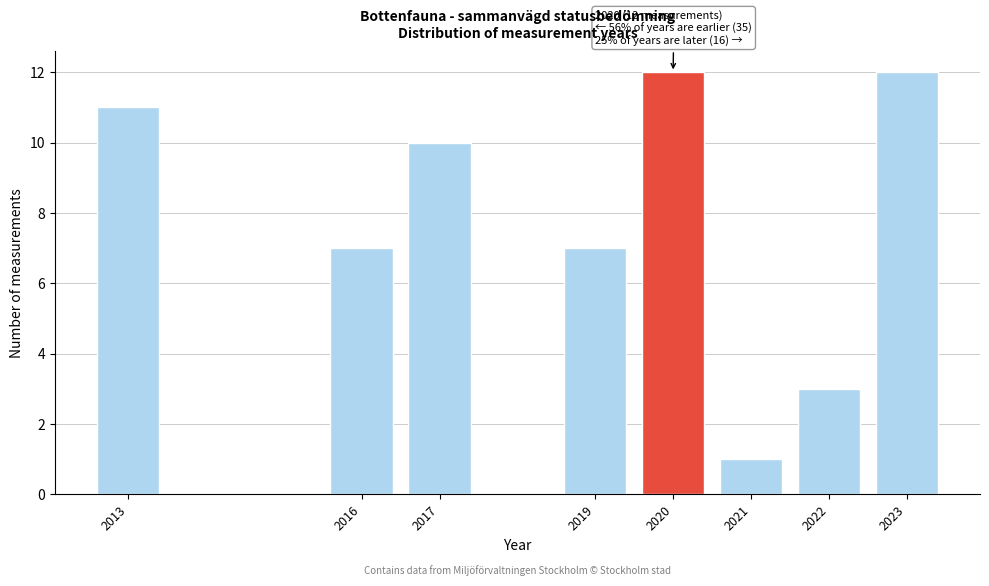

Reading right to left, list all the values displayed in this chart.

2023=12	2022=3	2021=1	2020=12	2019=7	2017=10	2016=7	2013=11